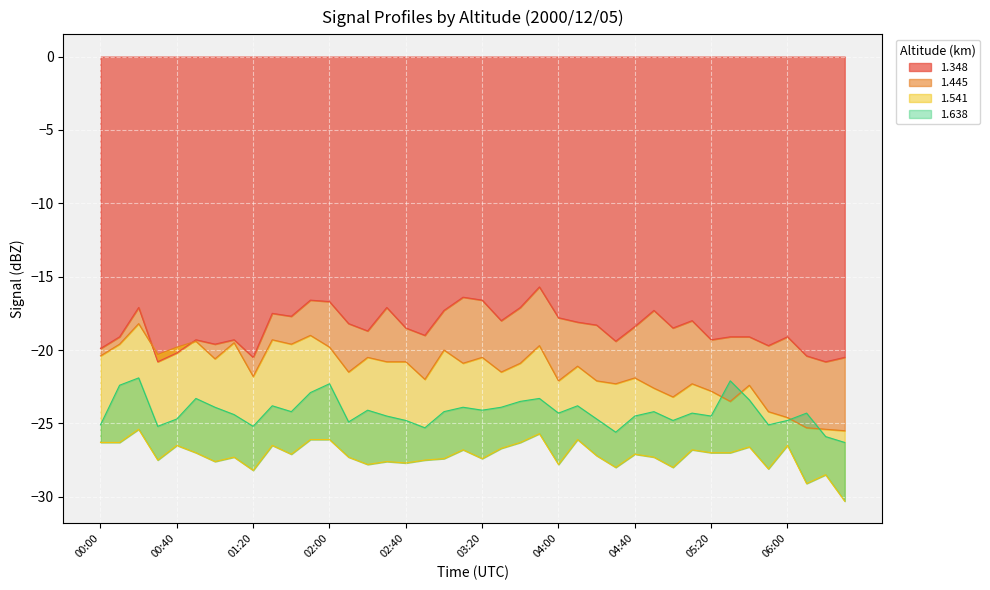

The 1.445 series shows -19.7 at 03:50. True or false?

True